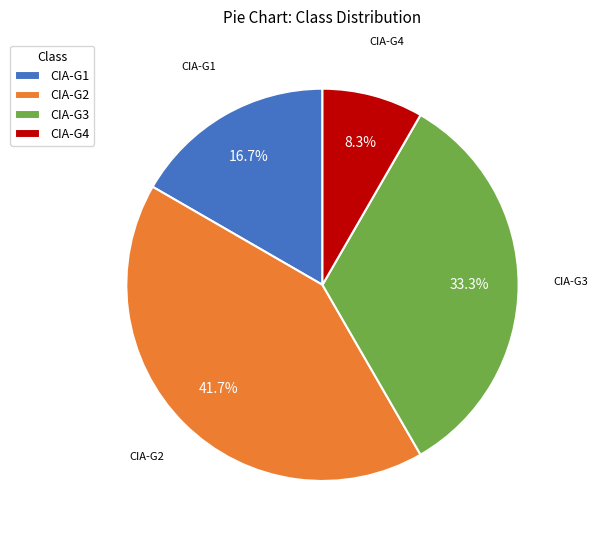

Is there any slice that represents more than half of the pie?

No